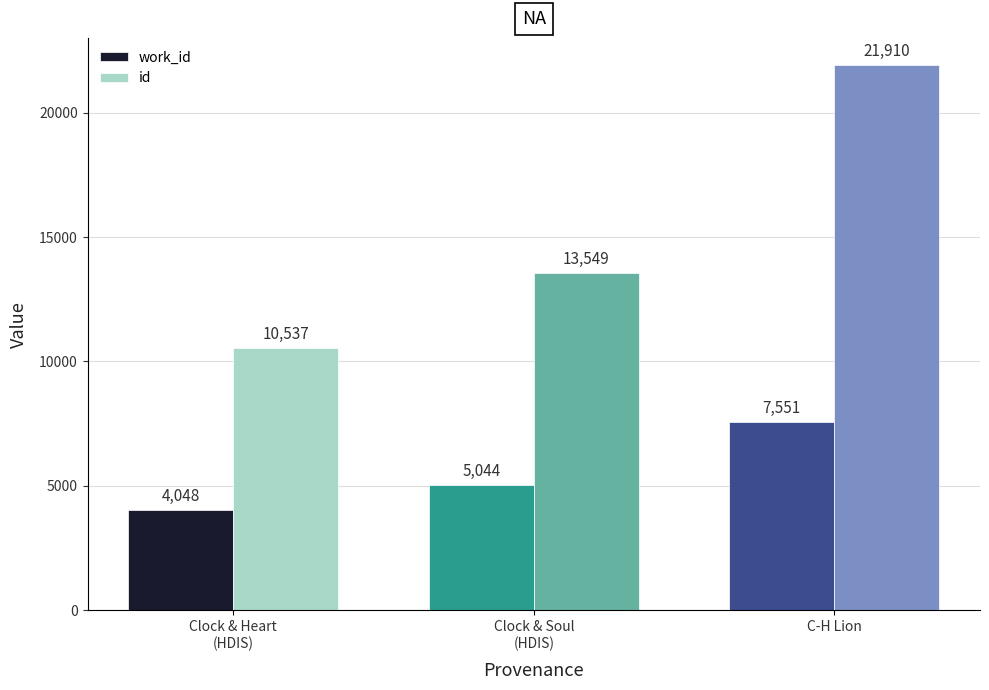

What is the sum of all id values?

45996